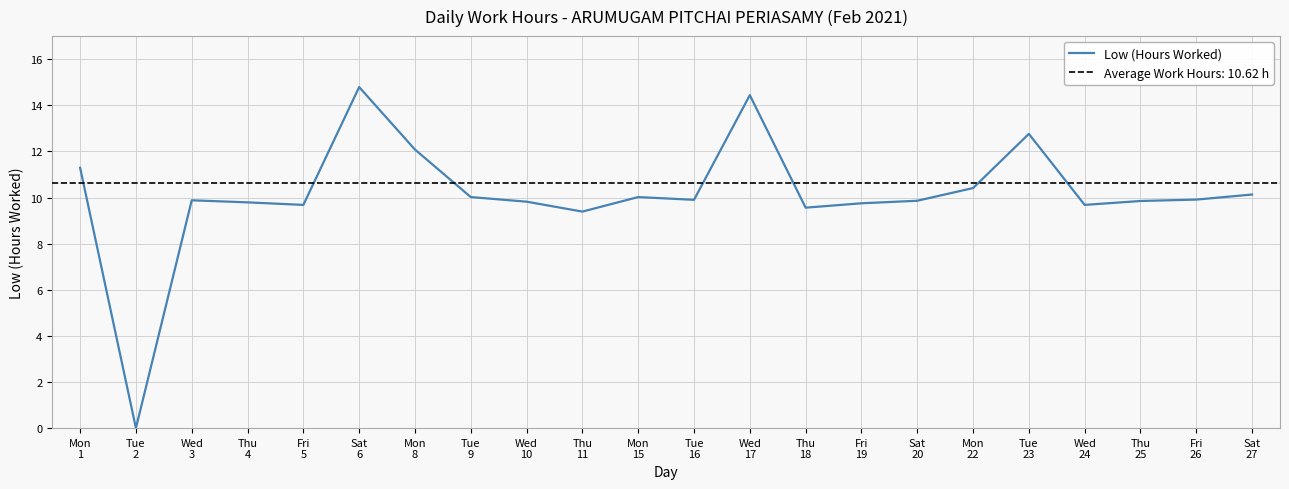

How many points are lower than both their immediate neighbors (excluding endpoints)?

6